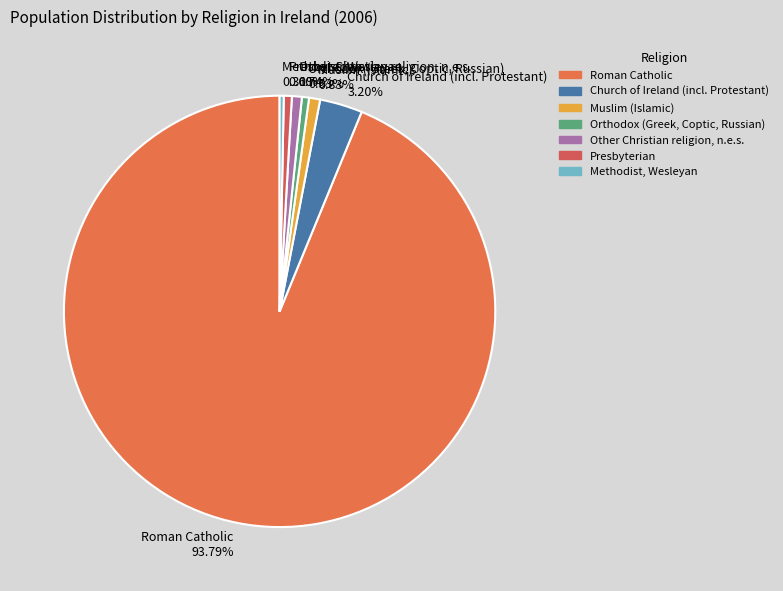

What is the ratio of the value at Muslim (Islamic) 0.83% to the value at Orthodox (Greek, Coptic, Russian) 0.53%?

1.6